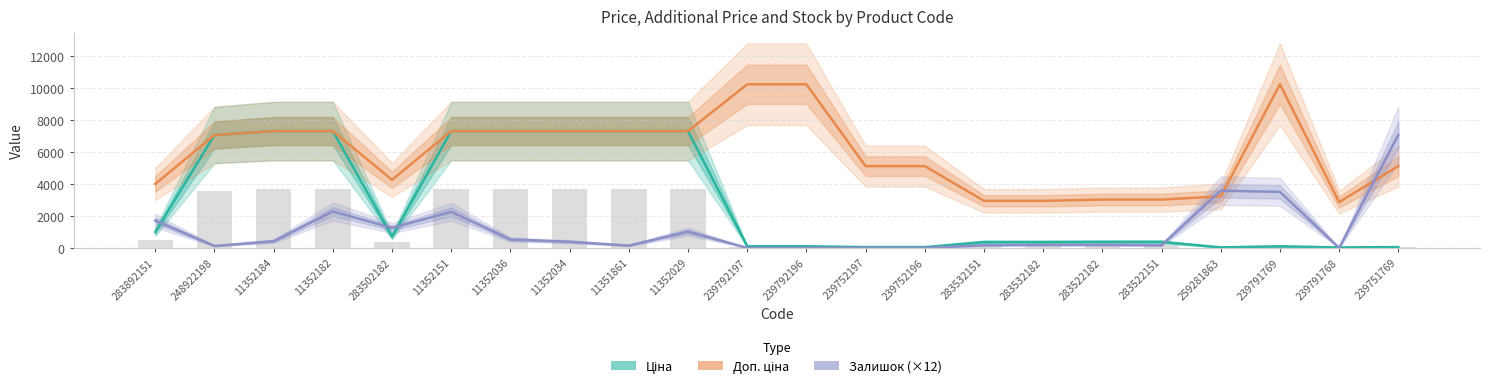

Does the chart contain any negative values?

No